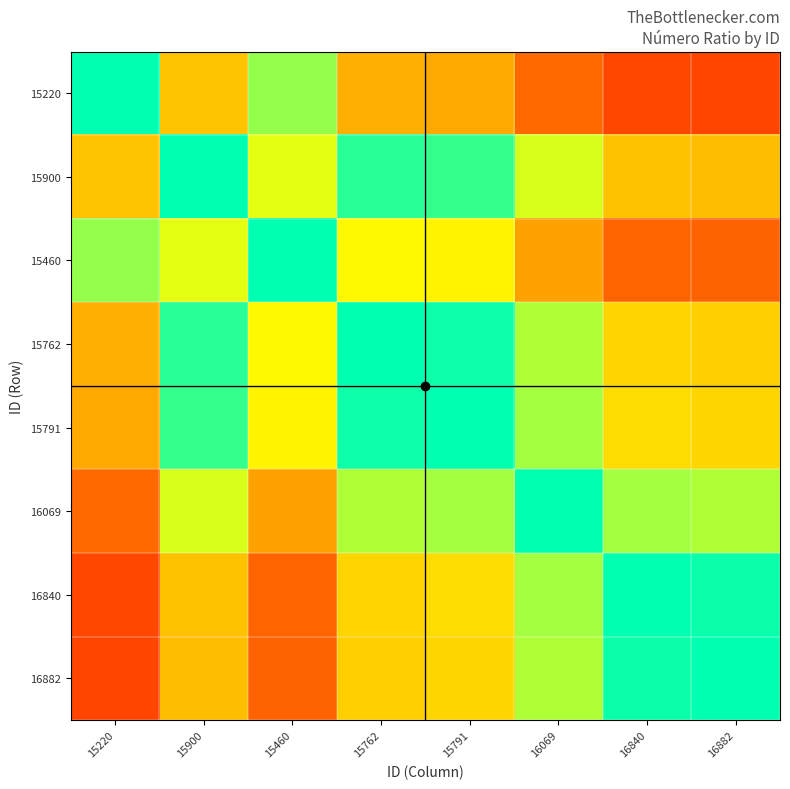

At how many categories does at least one series exceed 0?

8